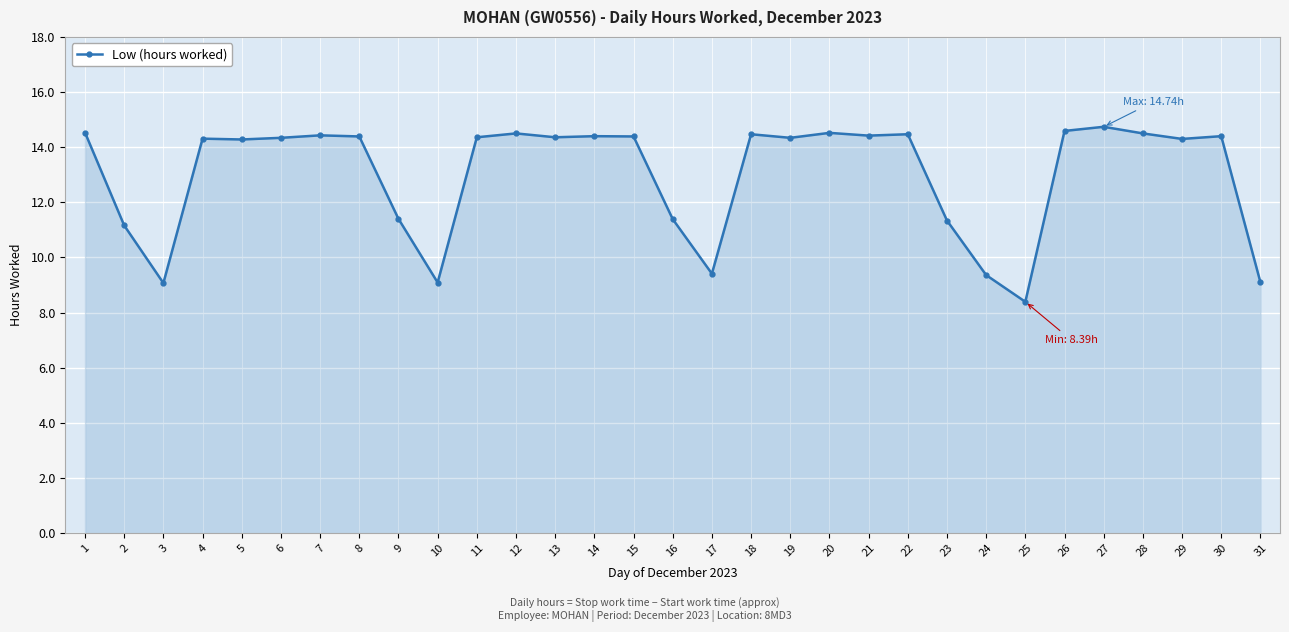

How many lines are shown in the chart?

1